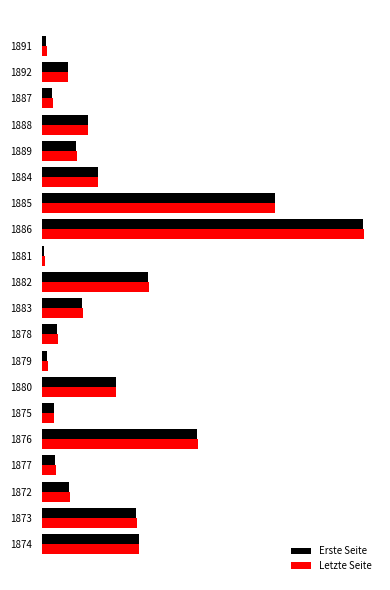

Rank the series by their maximum value, from lowest to highest.

Erste Seite, Letzte Seite